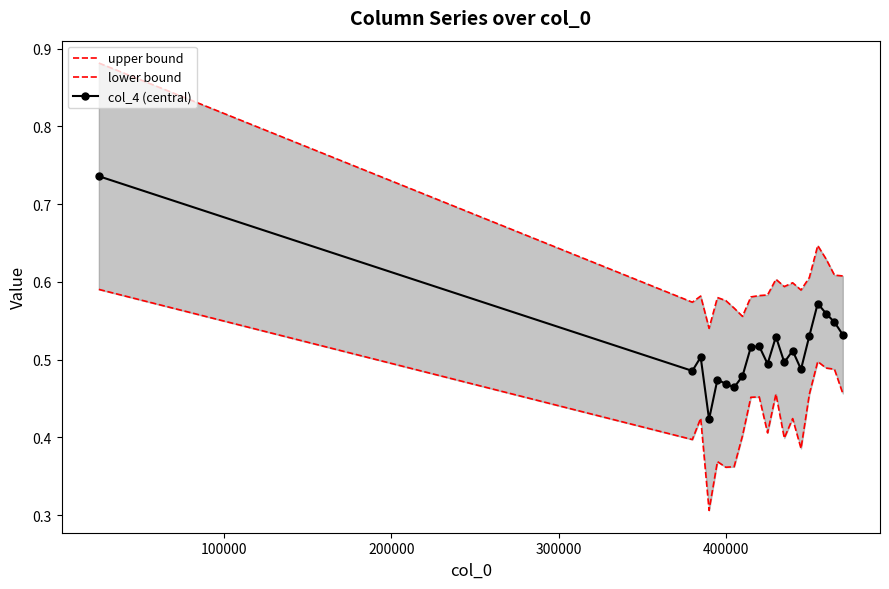

True or false: lower bound and col_4 (central) cross at least once.

False